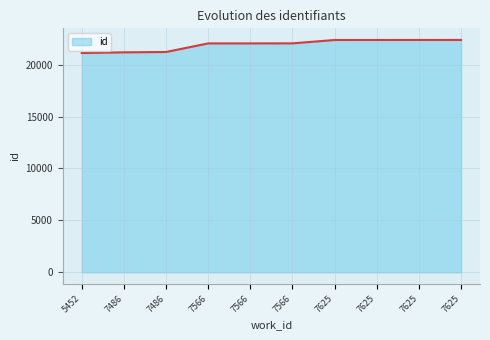

Which label corresponds to the smallest value in the chart?

5452